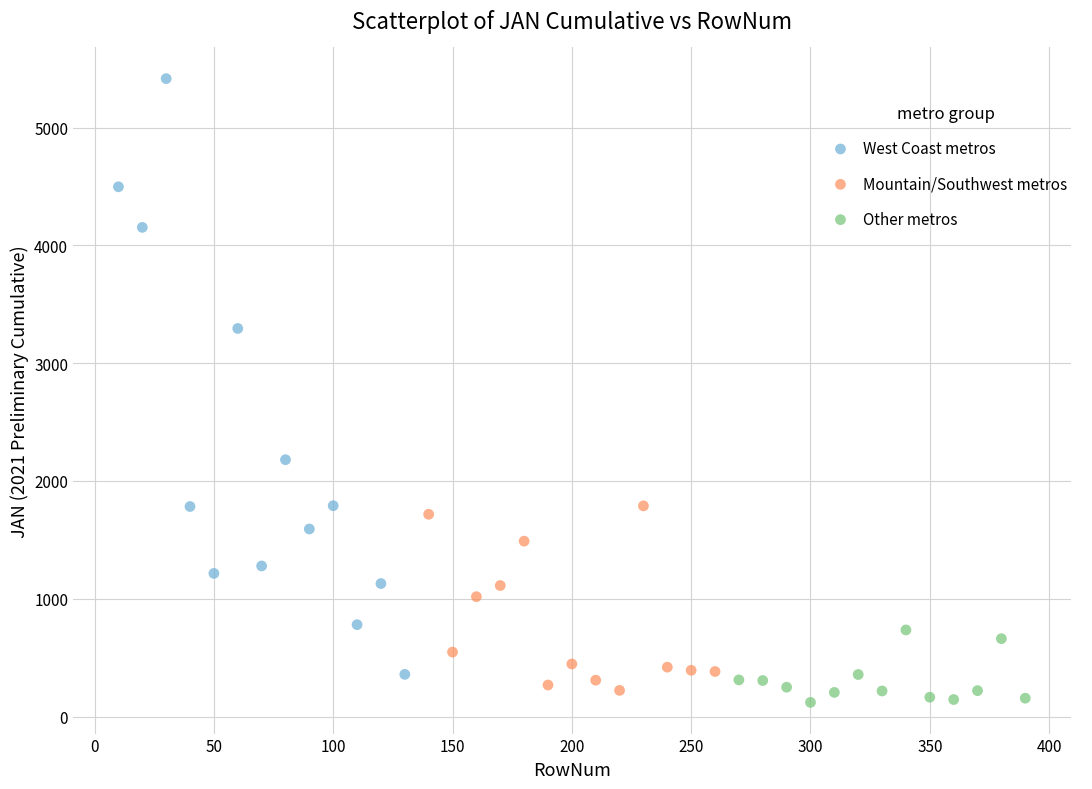

Which series contains the lowest Y value?

Other metros